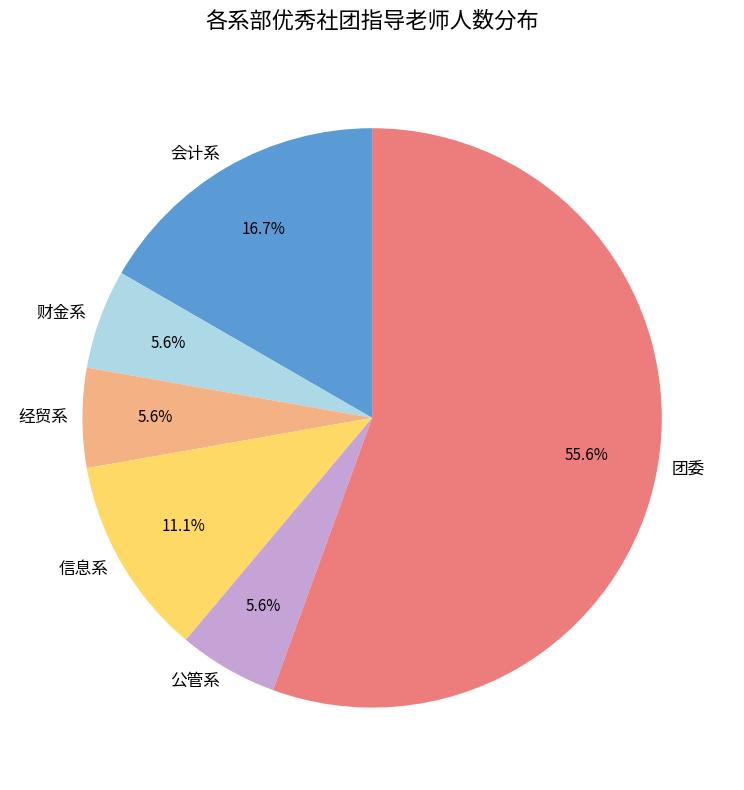

What is the largest slice in the pie chart?

团委